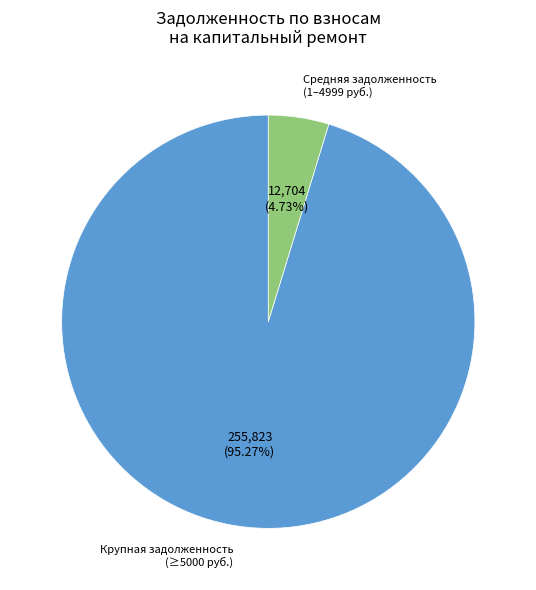

Does any single category account for the majority?

Yes